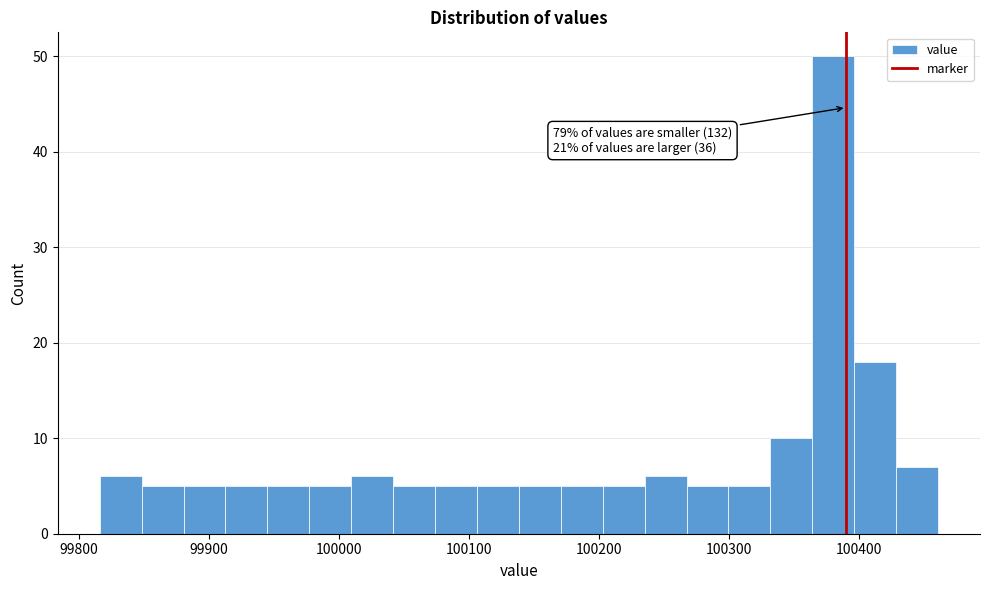

Around what value on the x-axis is the tallest bar? Give the approximate position of its centre, as read against the axis.

100380